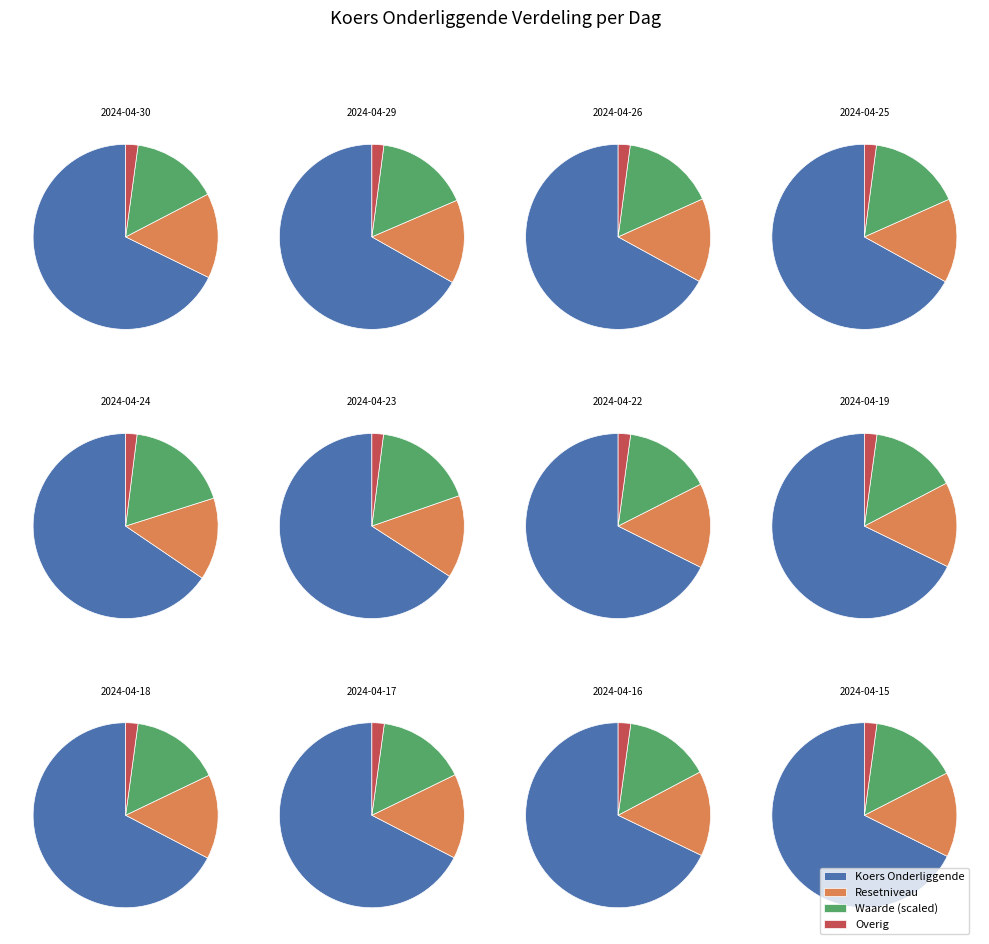

To the nearest percent, what portion does 2024-04-30 represent?

8%